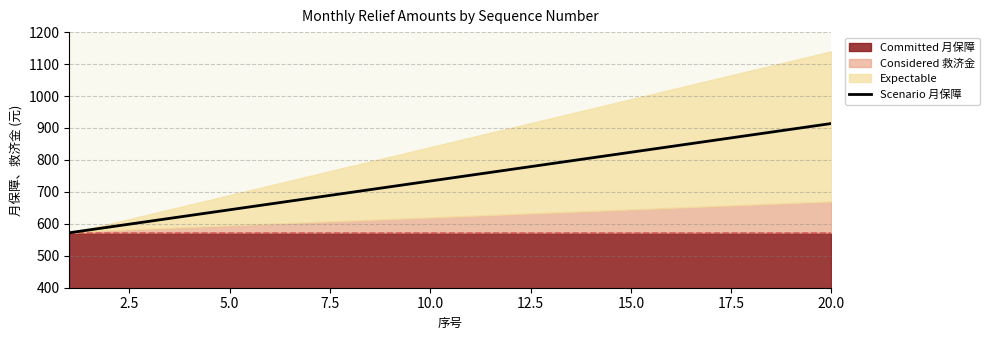

What is the minimum value for Scenario 月保障?

572